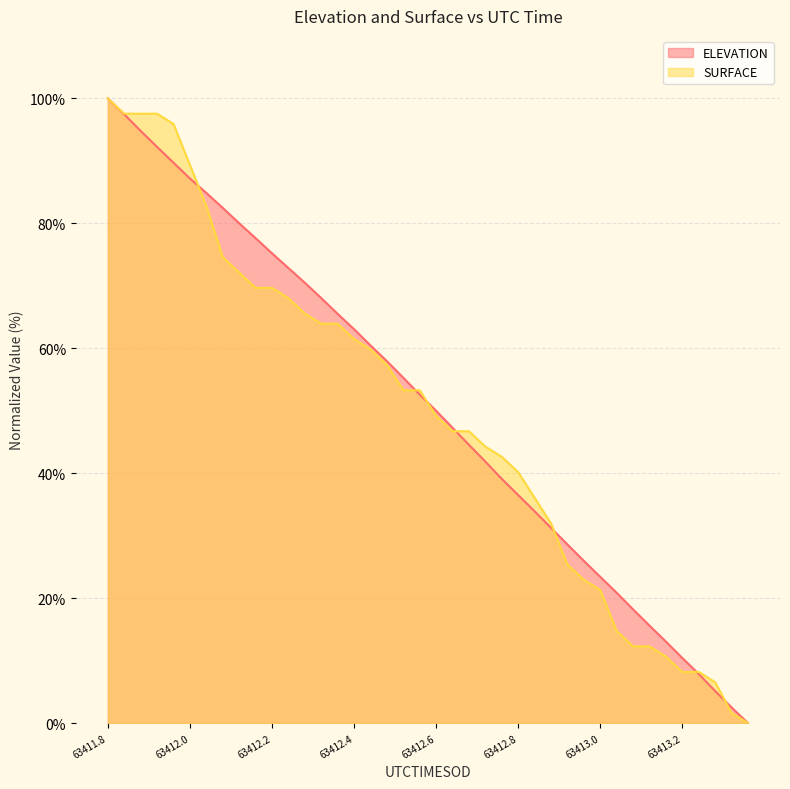

How many times do SURFACE and ELEVATION cross each other?

7